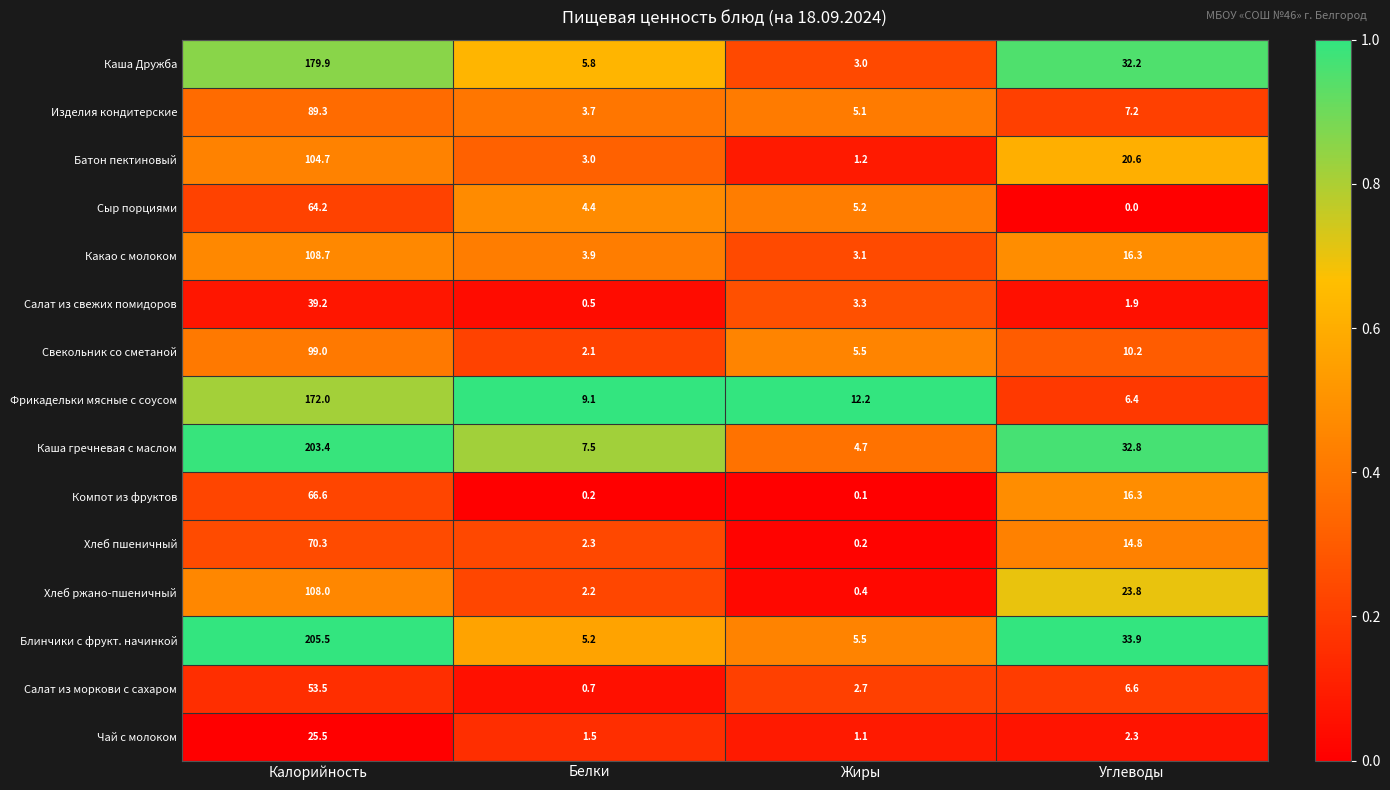

What is the total value across all series at Белки?

52.1